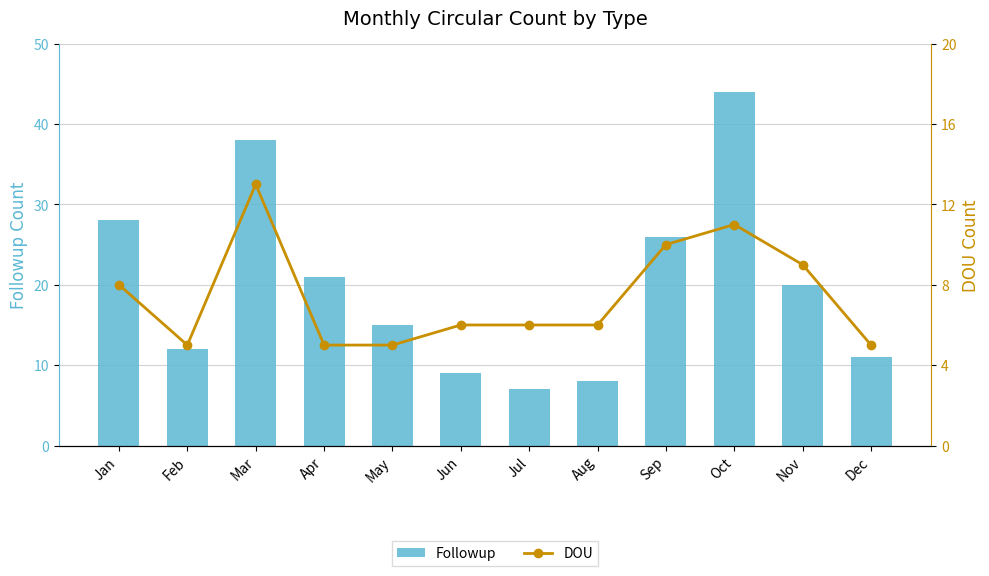

Does the chart contain any negative values?

No